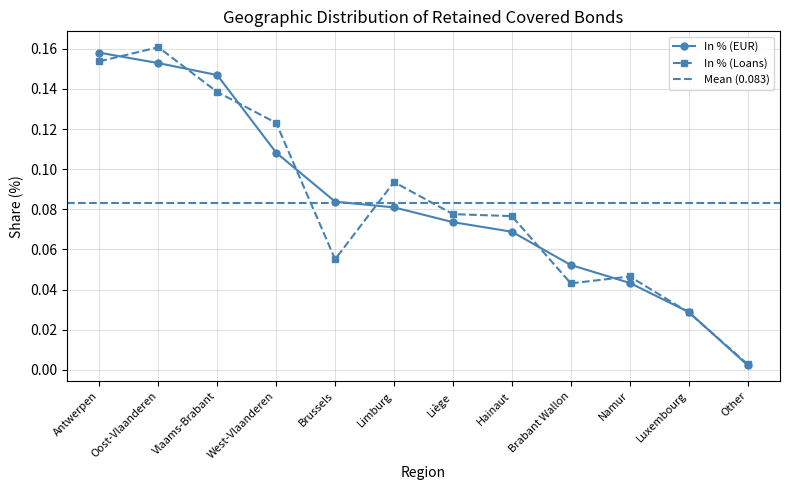

At Hainaut, list the series in order from largest to smallest.

In % (Loans), In % (EUR)